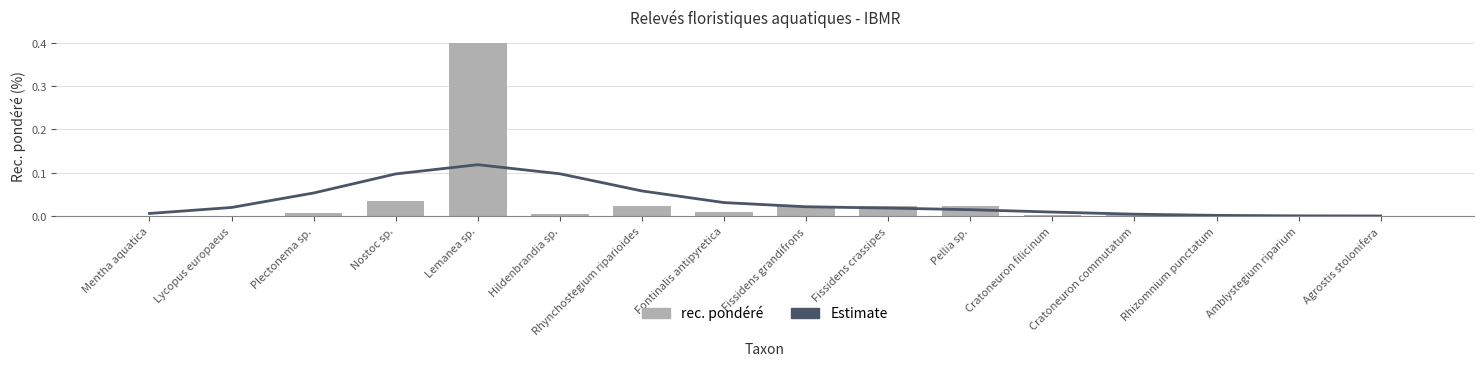

True or false: Estimate has a value of 0.1 at Nostoc sp..

True